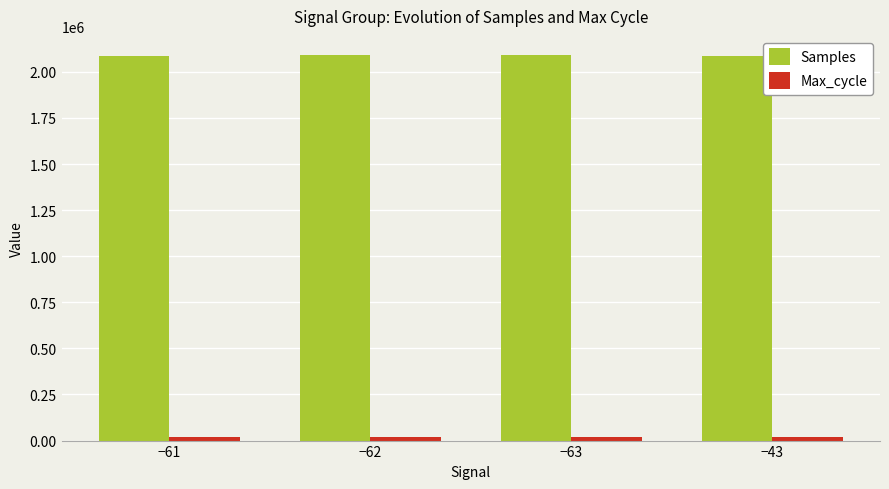

What position from the left is −43?

4